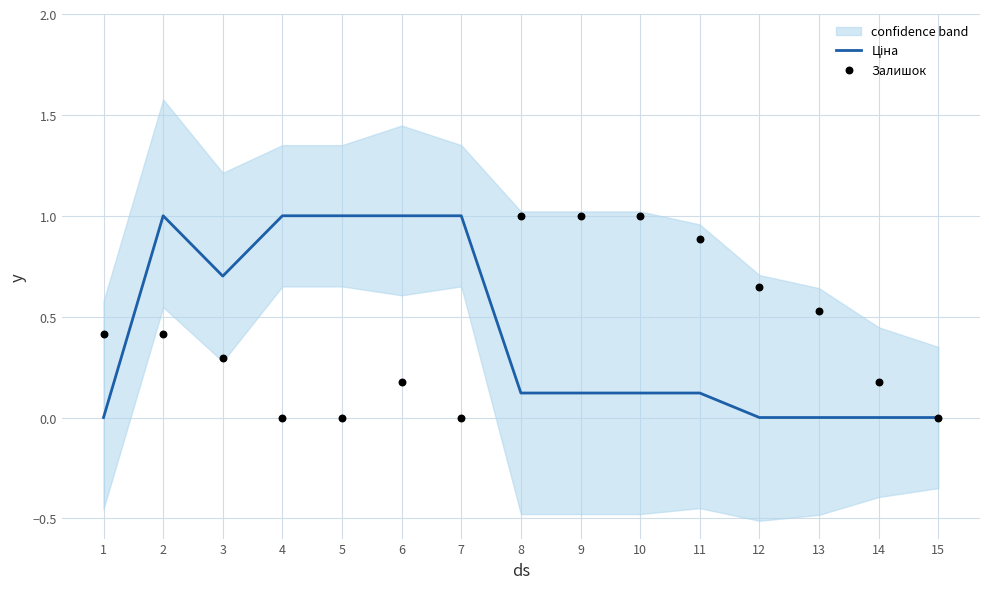

Which series has the largest Y range (max minus min)?

Ціна